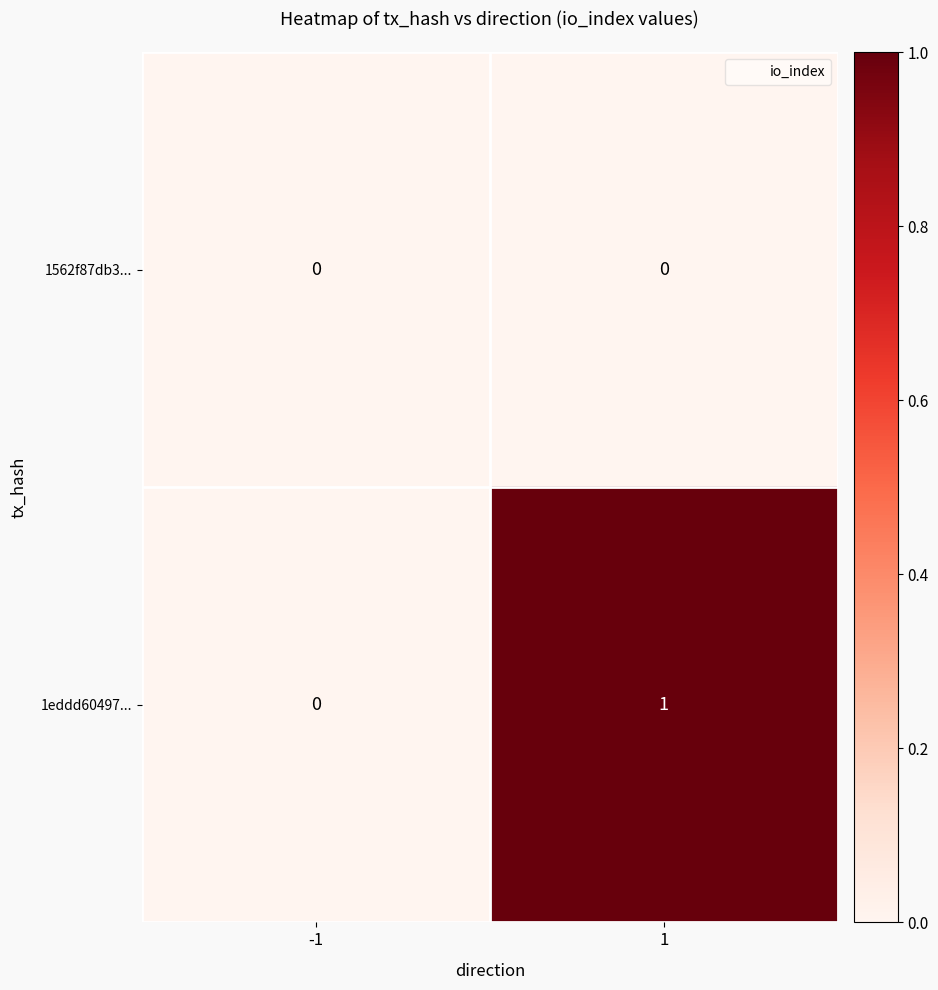

Is it true that 1eddd60497... equals 0 at -1?

True